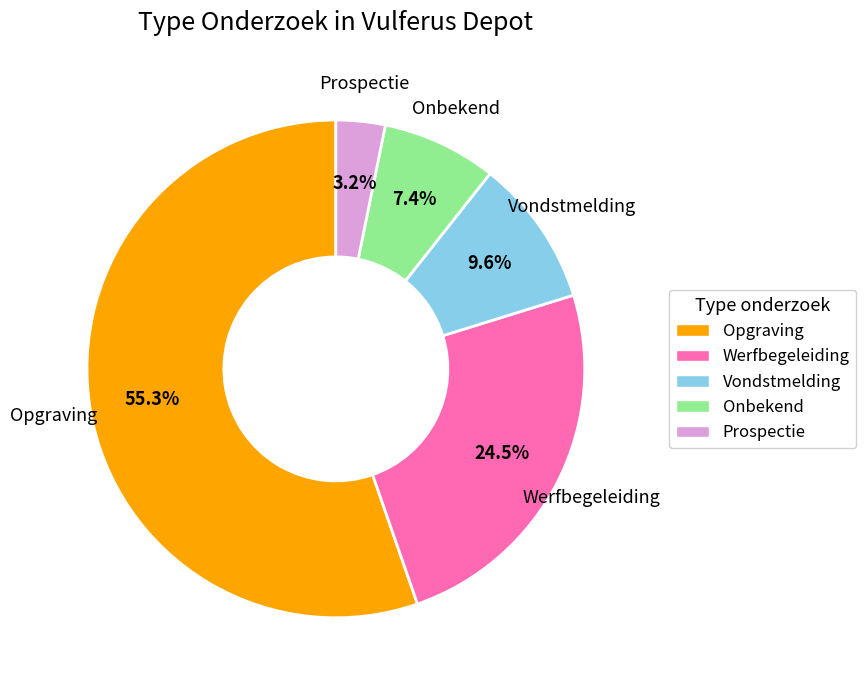

Which has a higher value, Onbekend or Vondstmelding?

Vondstmelding